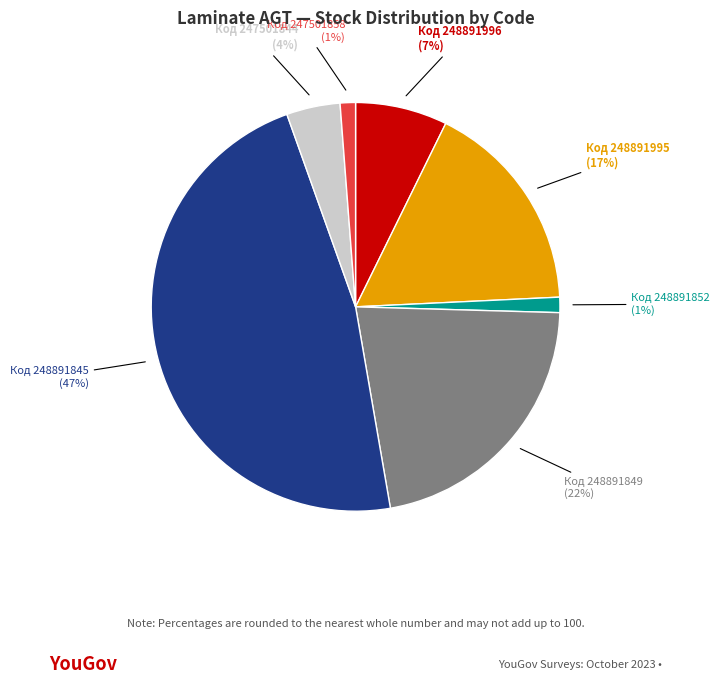

Is it true that Код 247501844 is 4% of the pie?

True